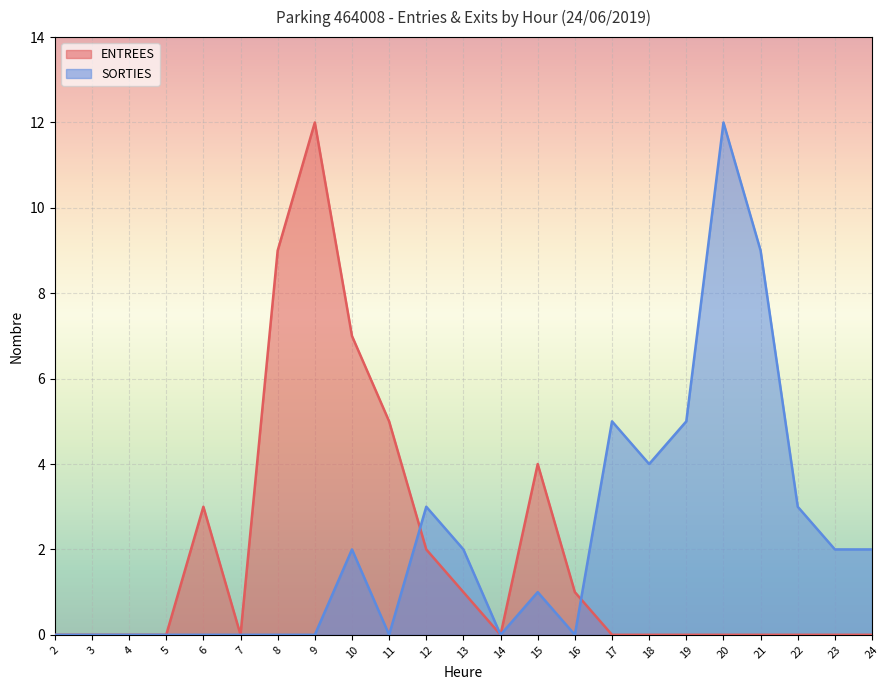

Does the chart display data point markers on the line(s)?

No